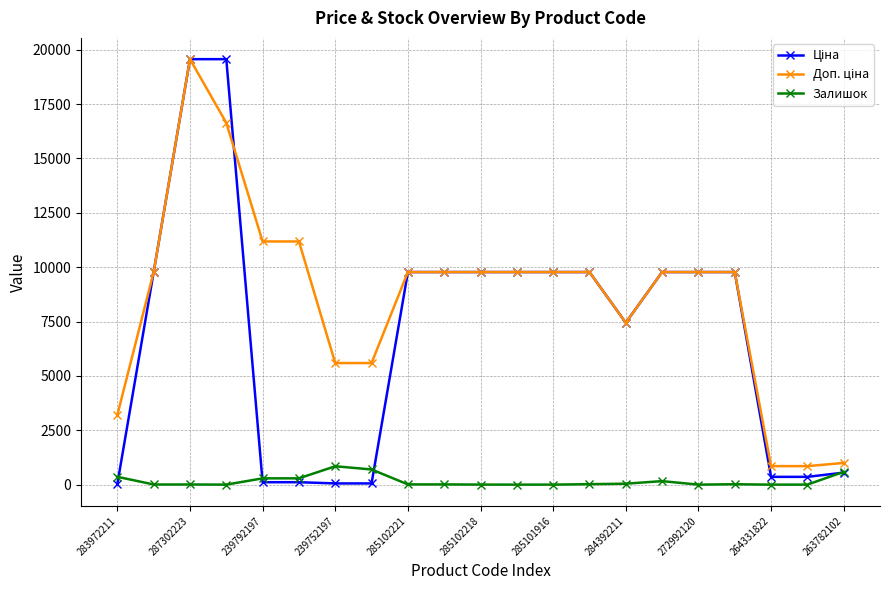

At how many categories does at least one series exceed 3479?

17